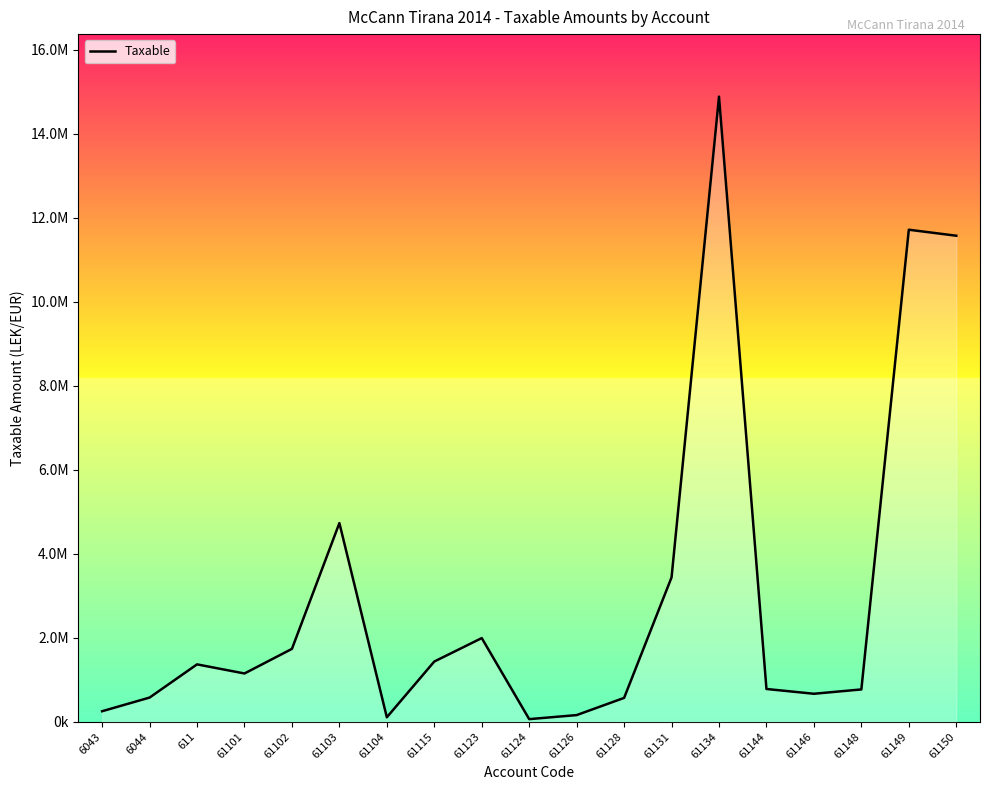

Where is the first local minimum?

61101